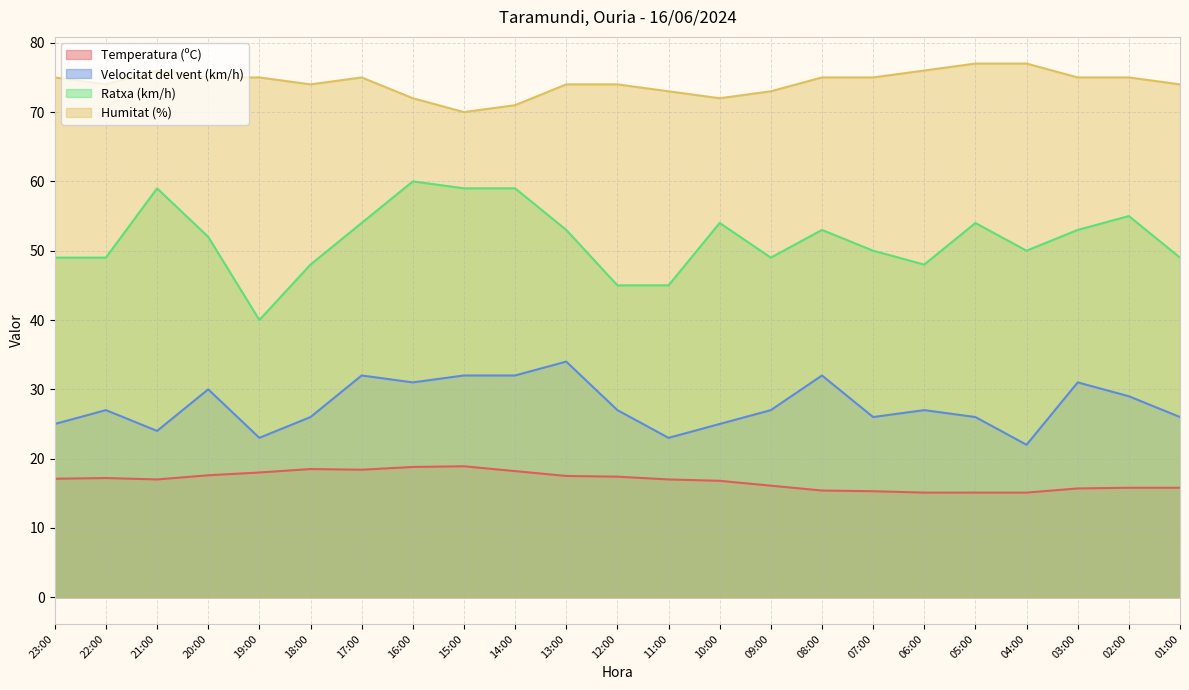

What is the label of the 13th point from the left?

11:00